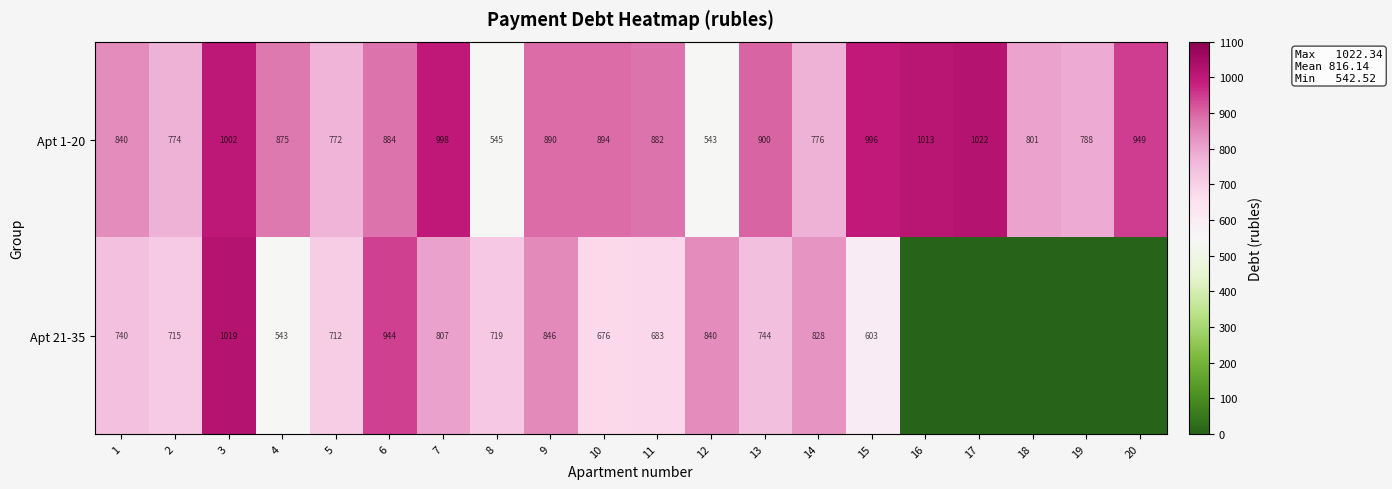

List the labels in order of Apt 1-20 value, largest first.

17, 16, 3, 7, 15, 20, 13, 10, 9, 6, 11, 4, 1, 18, 19, 14, 2, 5, 8, 12